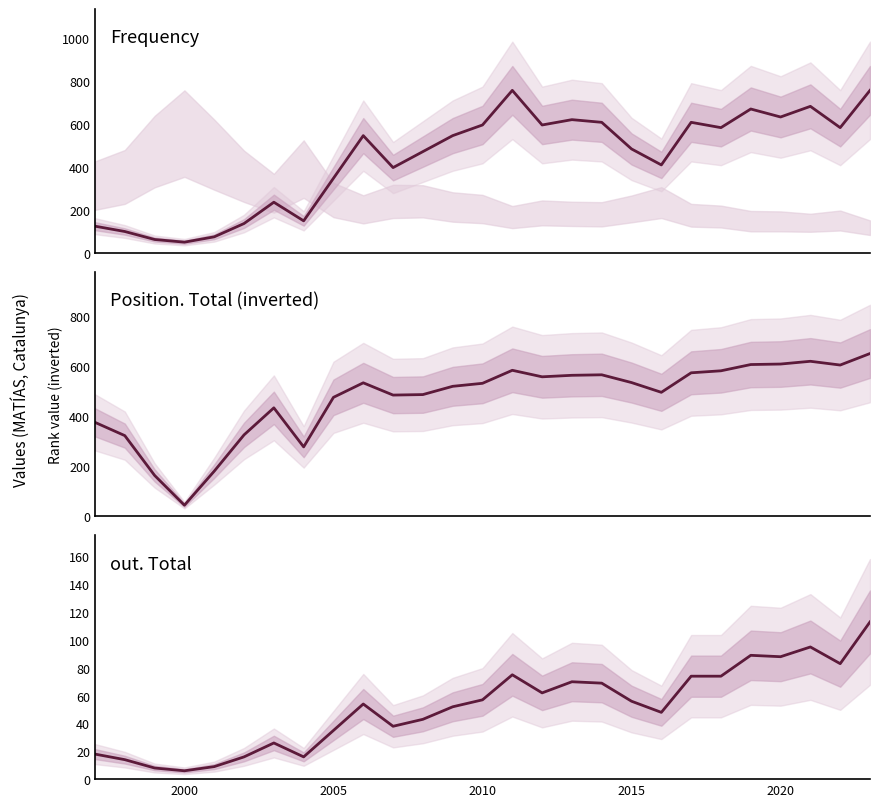

What is the maximum value for Position. Total?

649.0